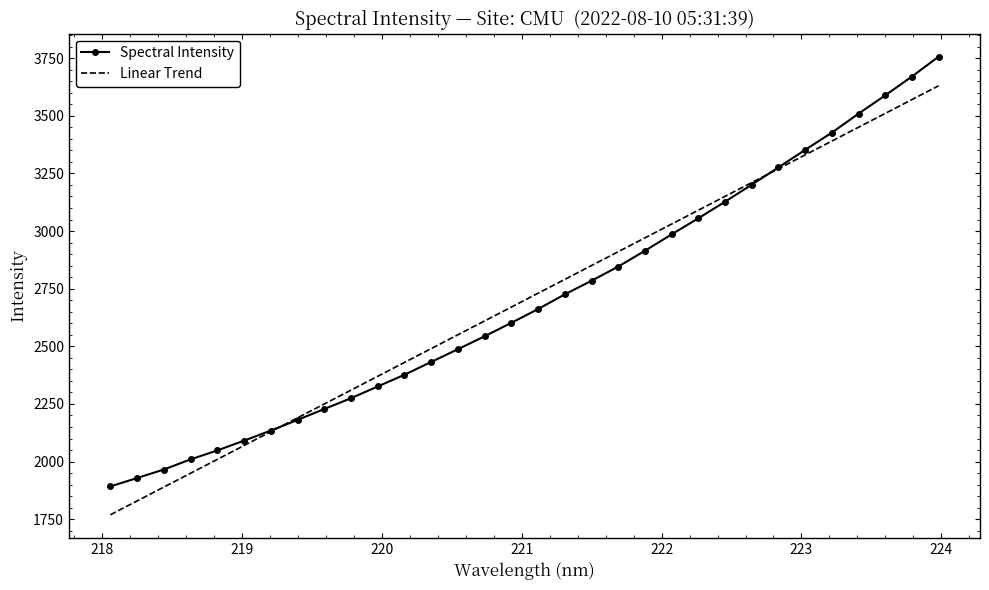

Which series has the widest spread of values?

Spectral Intensity